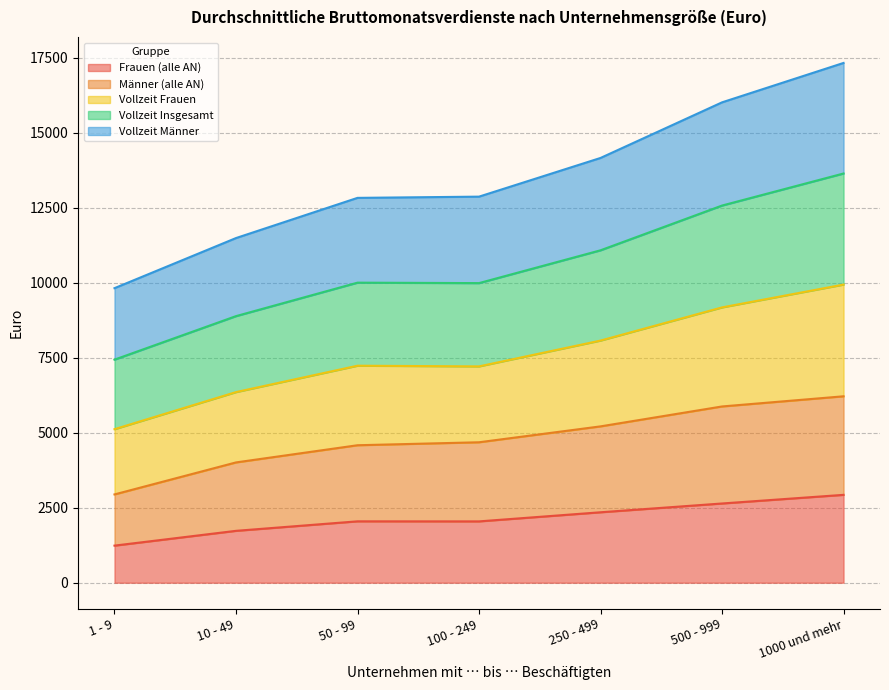

What is the difference between the second highest and second lowest values in the Männer (alle AN) series?

1866